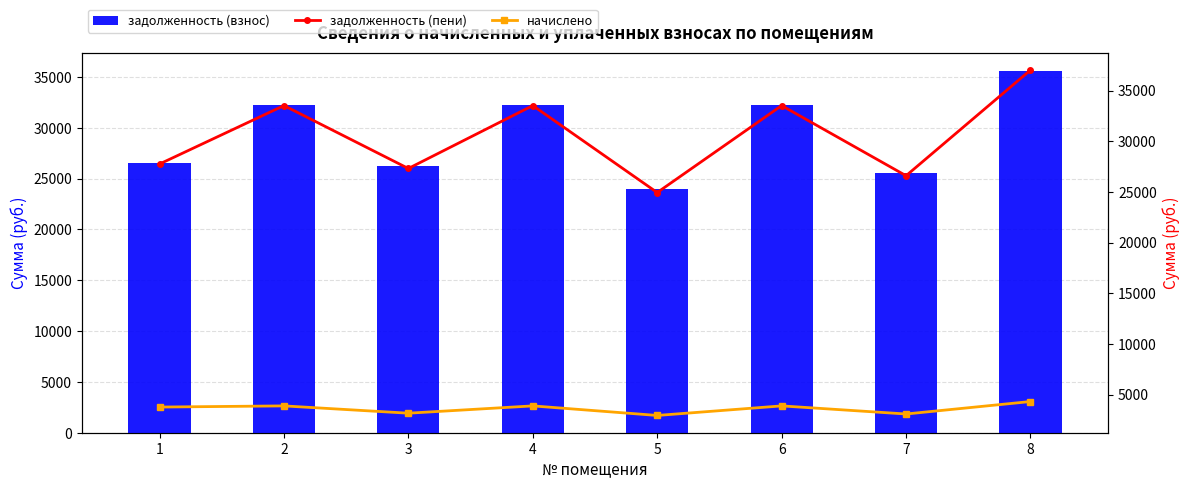

At which label is задолженность (пени) closest to 30987?

2